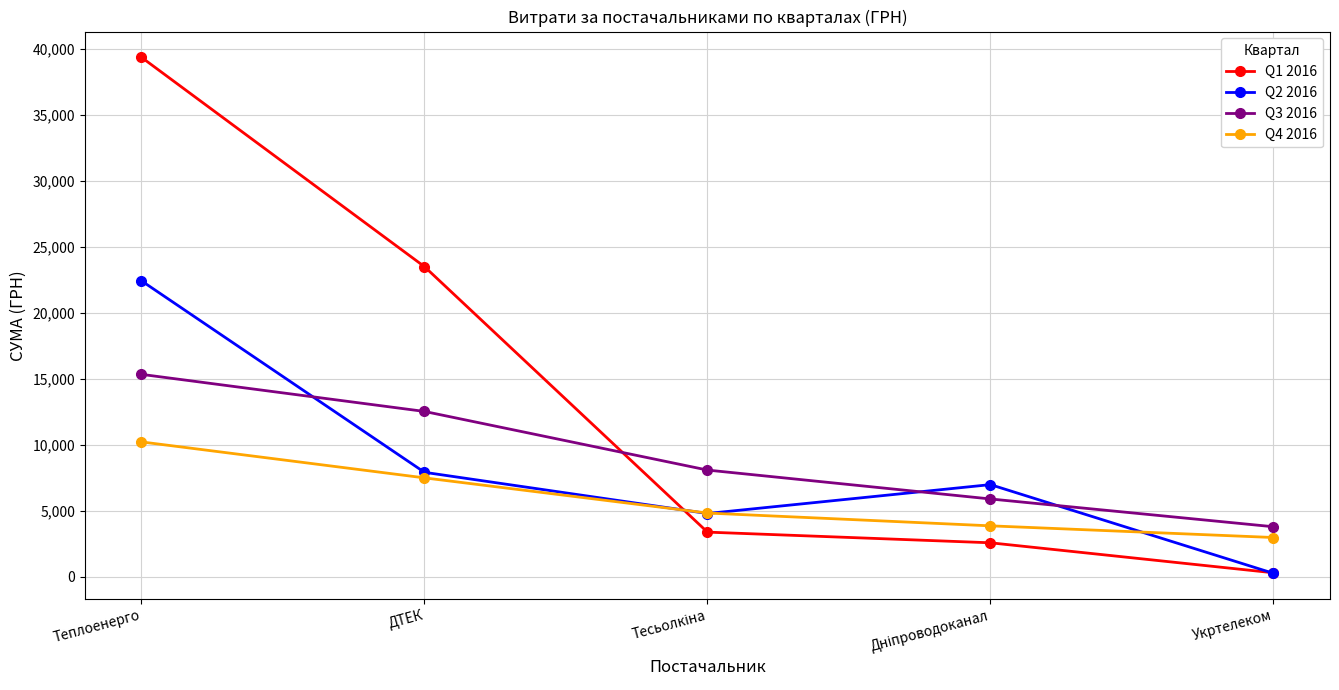

What value does the Q4 2016 series have at Укртелеком?

2977.8